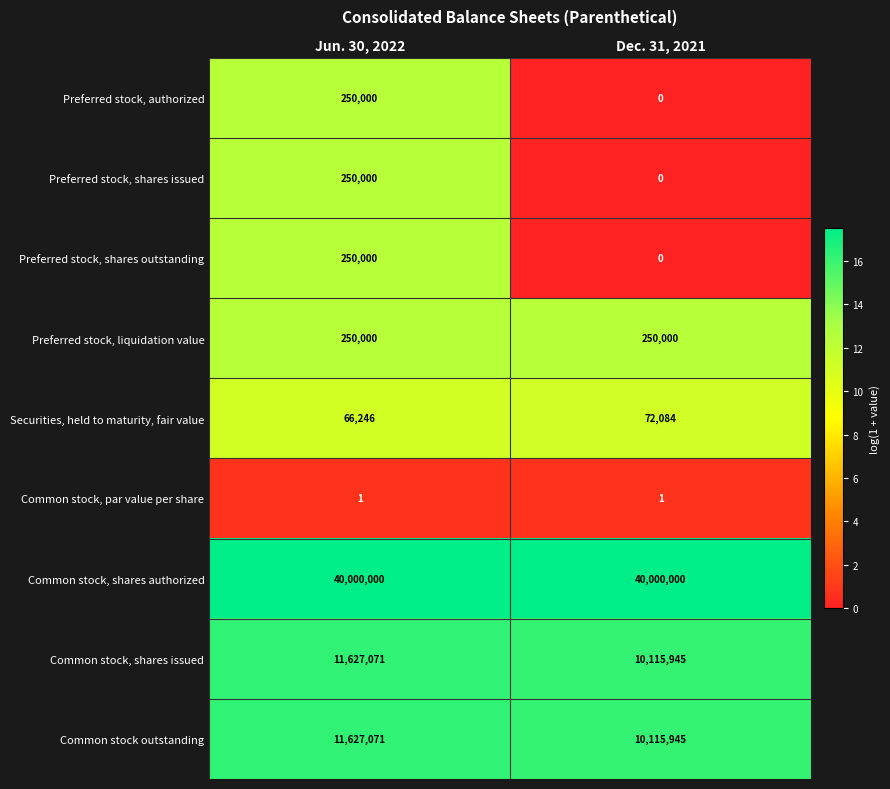

How many distinct data groups are displayed?

9